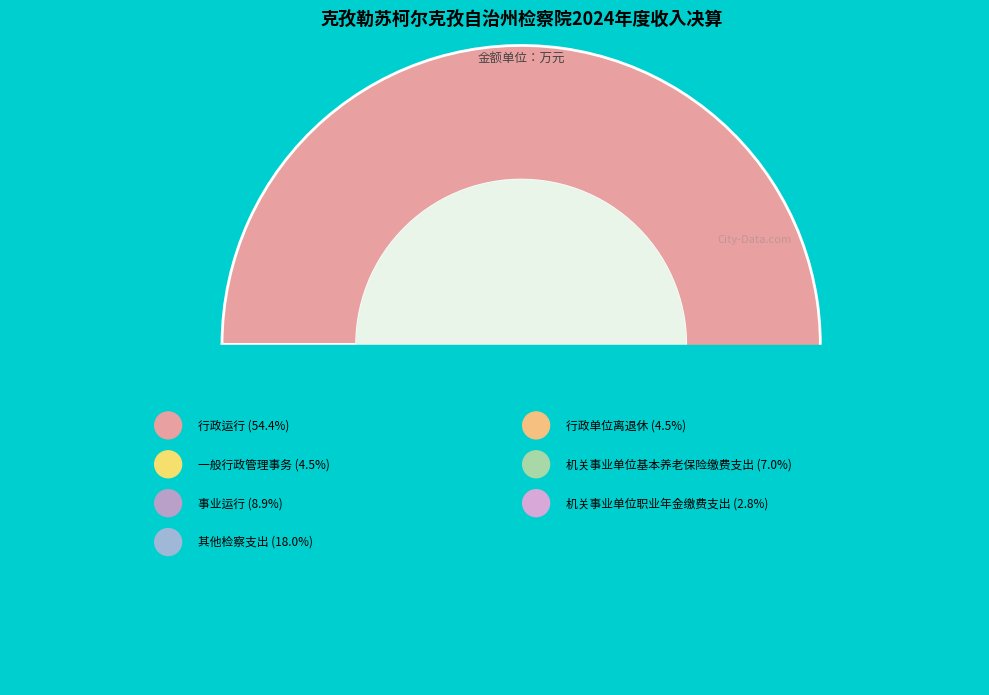

Which category has the biggest portion of the pie?

行政运行